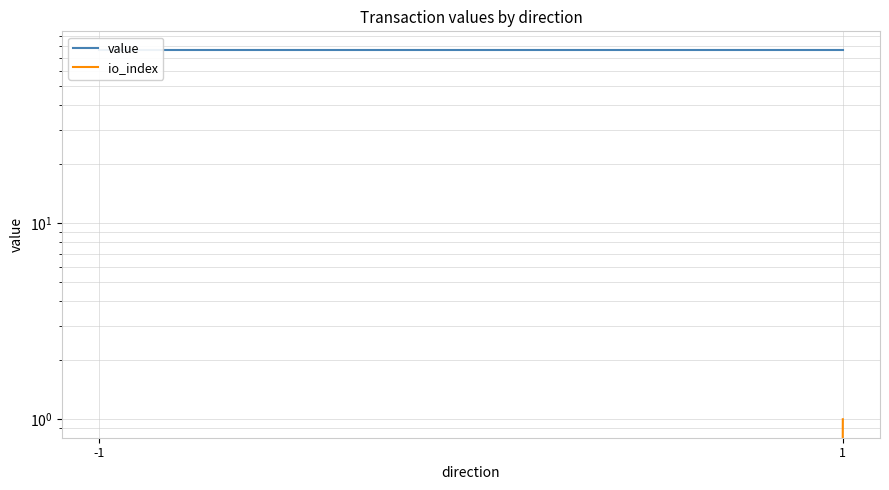

What is the sum of all io_index values?

1.0